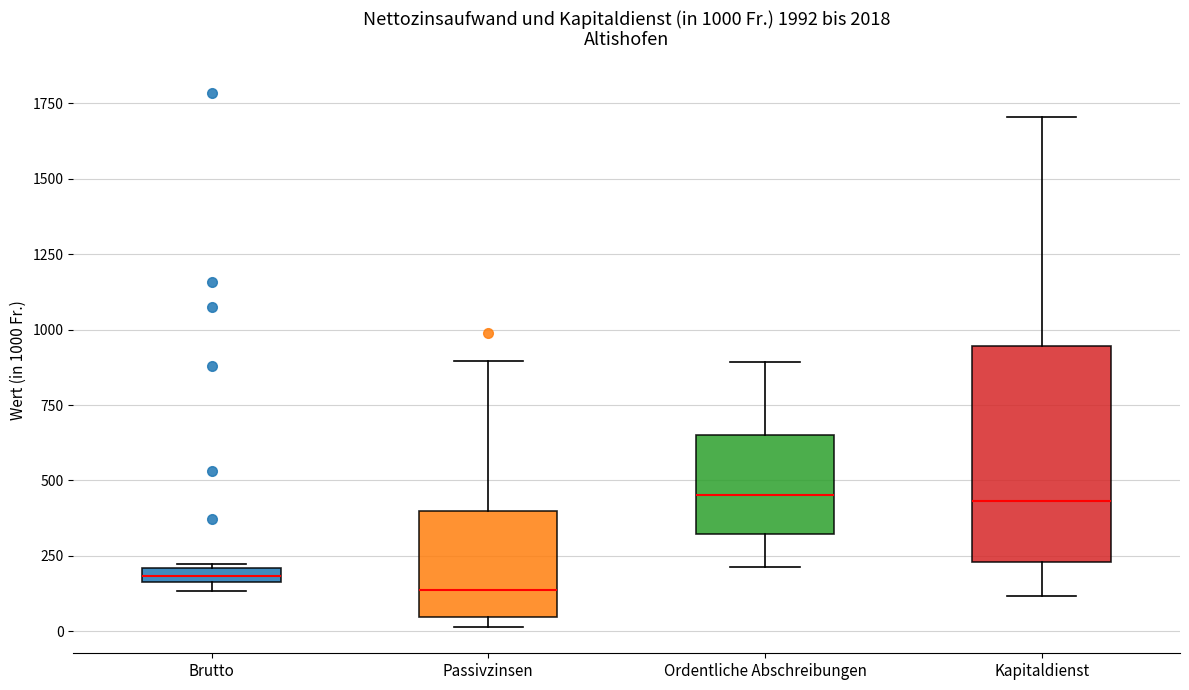

Which box is the tallest, from its lower edge to its upper edge?

Kapitaldienst